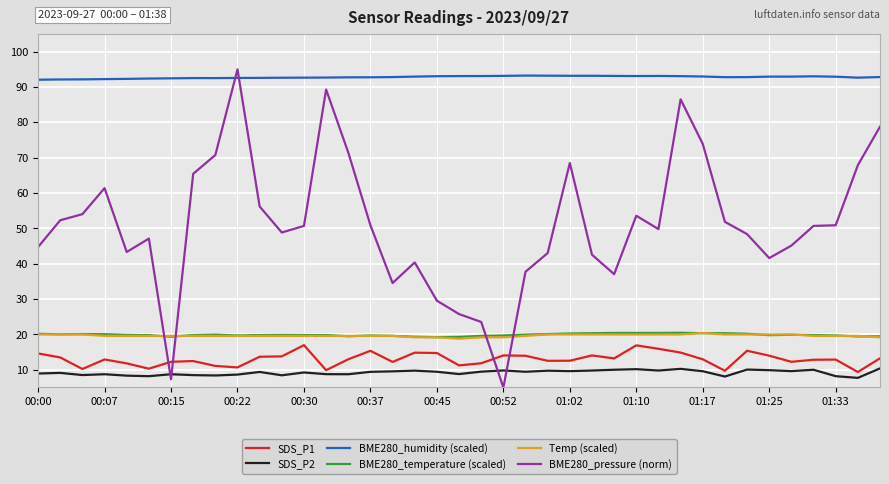

How many categories are shown in the chart?

39